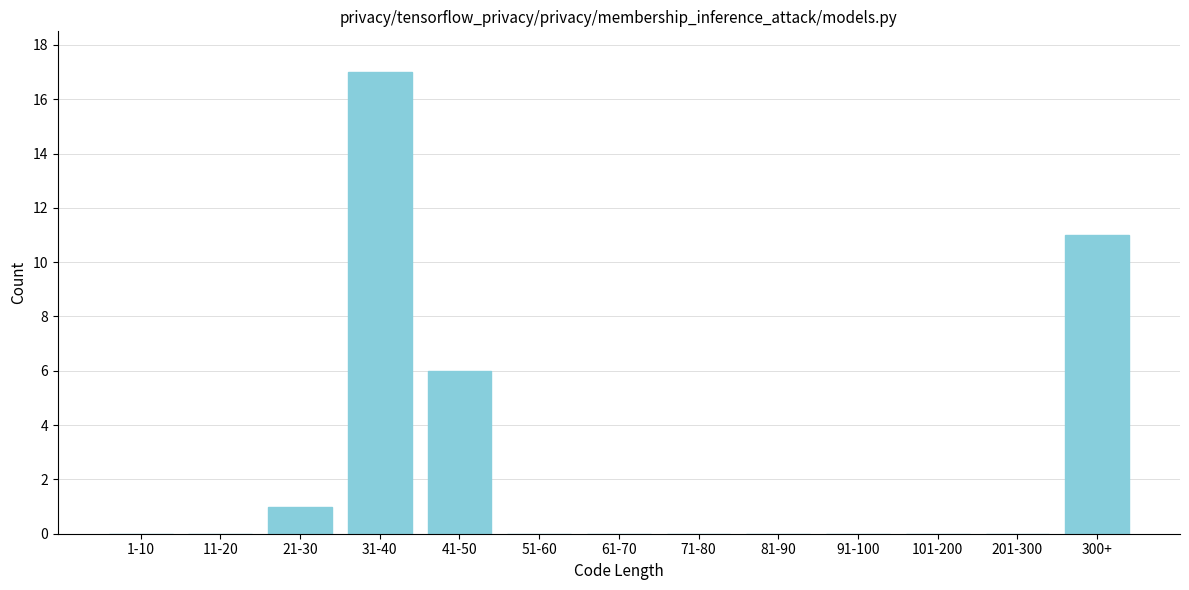

Reading right to left, transcribe all the data shown in this chart.

300+=11	201-300=0	101-200=0	91-100=0	81-90=0	71-80=0	61-70=0	51-60=0	41-50=6	31-40=17	21-30=1	11-20=0	1-10=0